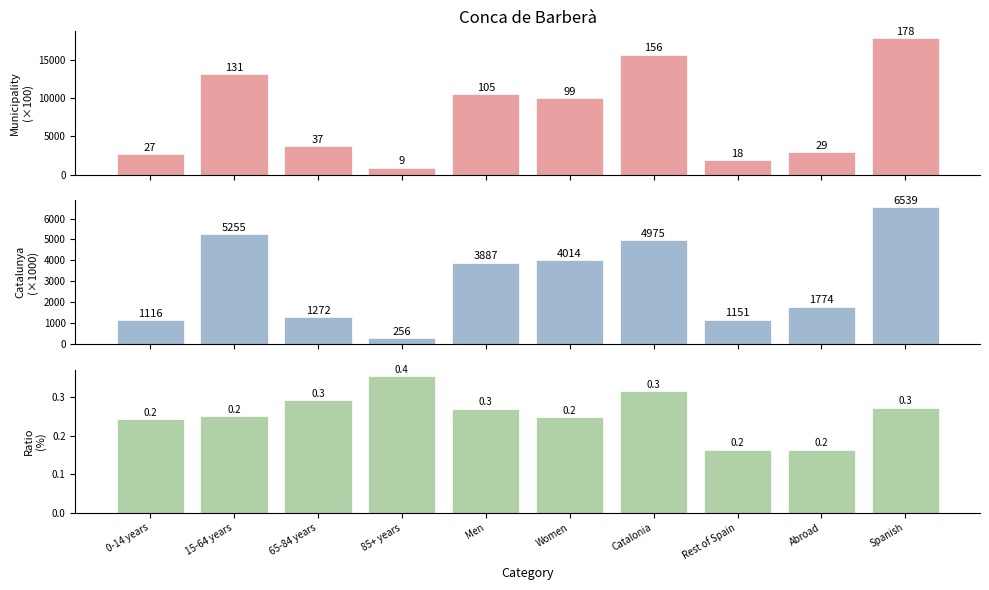

The Ratio (%) series shows 0.4 at 85+ years. True or false?

True